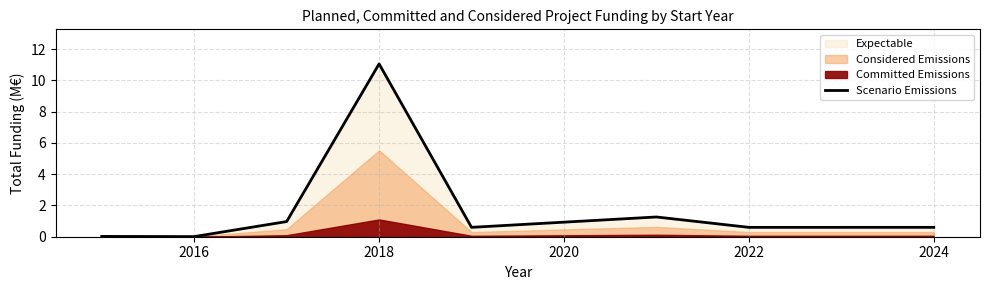

How many interior local peaks (higher than both neighbors) does the data have?

2